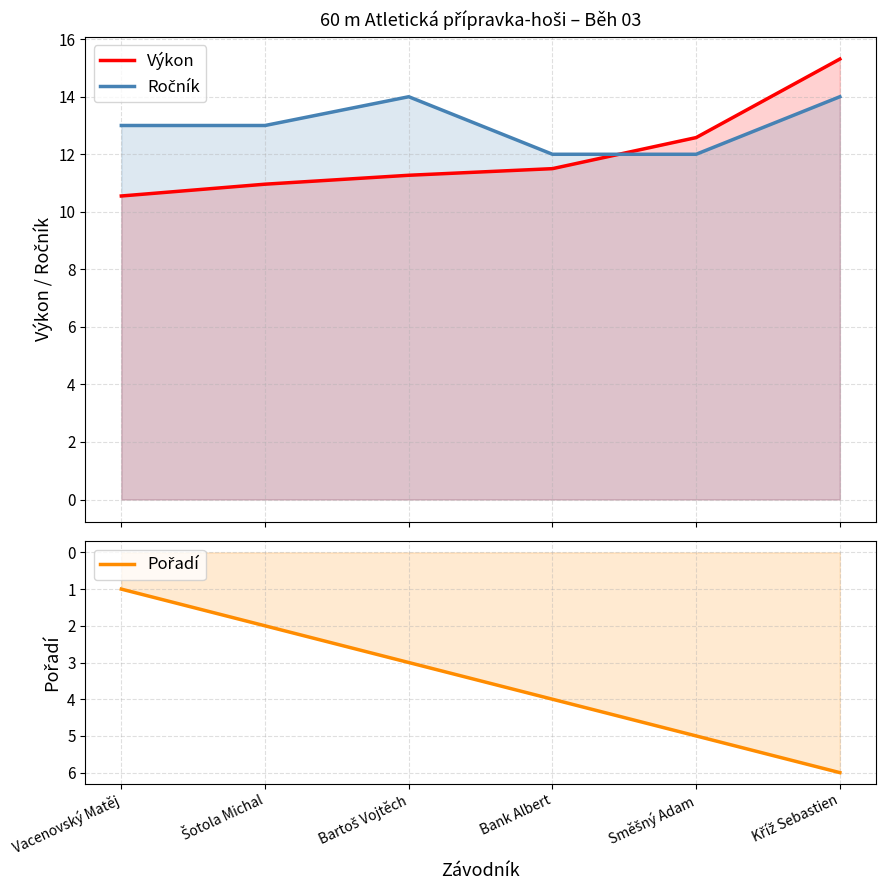

What position from the right is Šotola Michal?

5